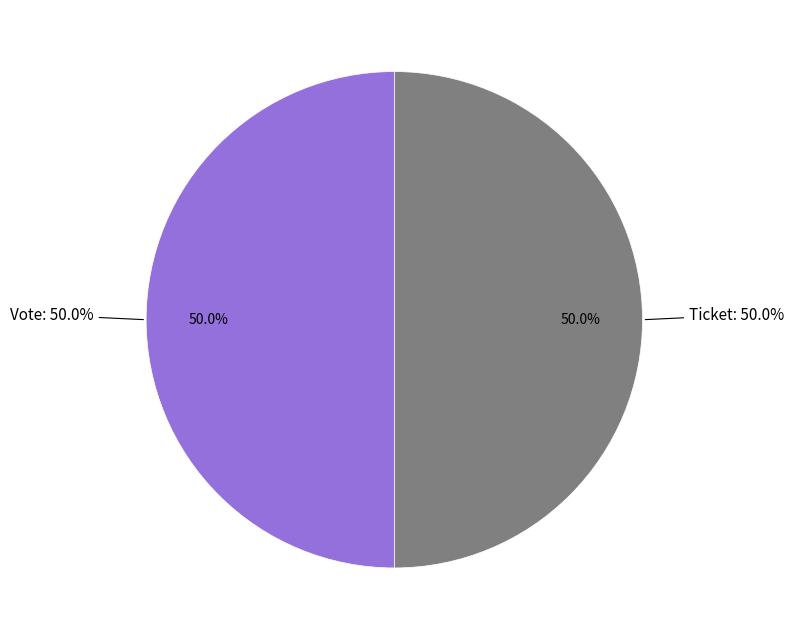

Rank the categories by value from highest to lowest.

Vote (io_index=1), Ticket (io_index=0)